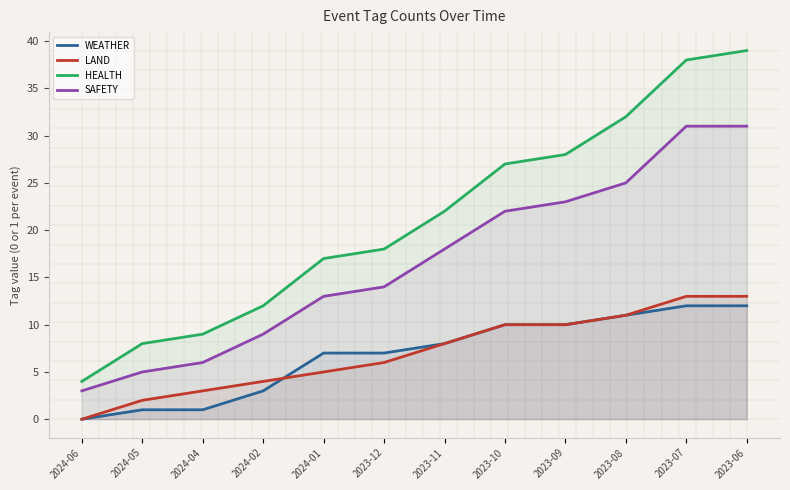

Reading left to right, what are all the values shown in this chart?

WEATHER: 0	1	1	3	7	7	8	10	10	11	12	12
LAND: 0	2	3	4	5	6	8	10	10	11	13	13
HEALTH: 4	8	9	12	17	18	22	27	28	32	38	39
SAFETY: 3	5	6	9	13	14	18	22	23	25	31	31